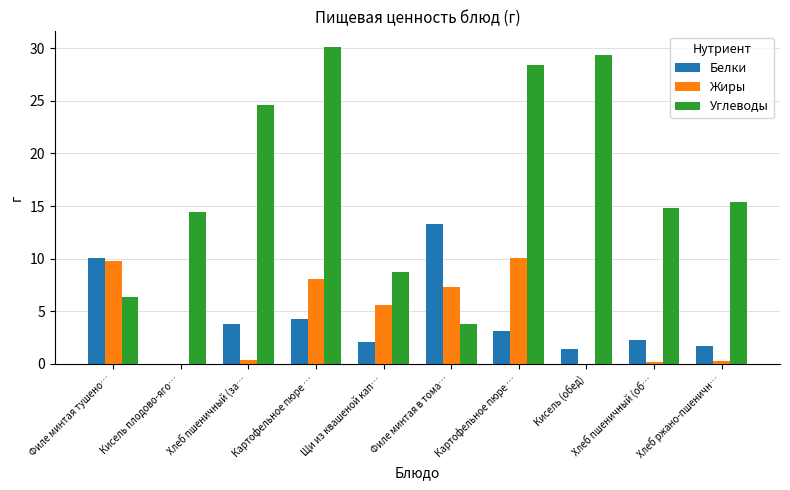

What are all the series names shown in the legend?

Белки, Жиры, Углеводы